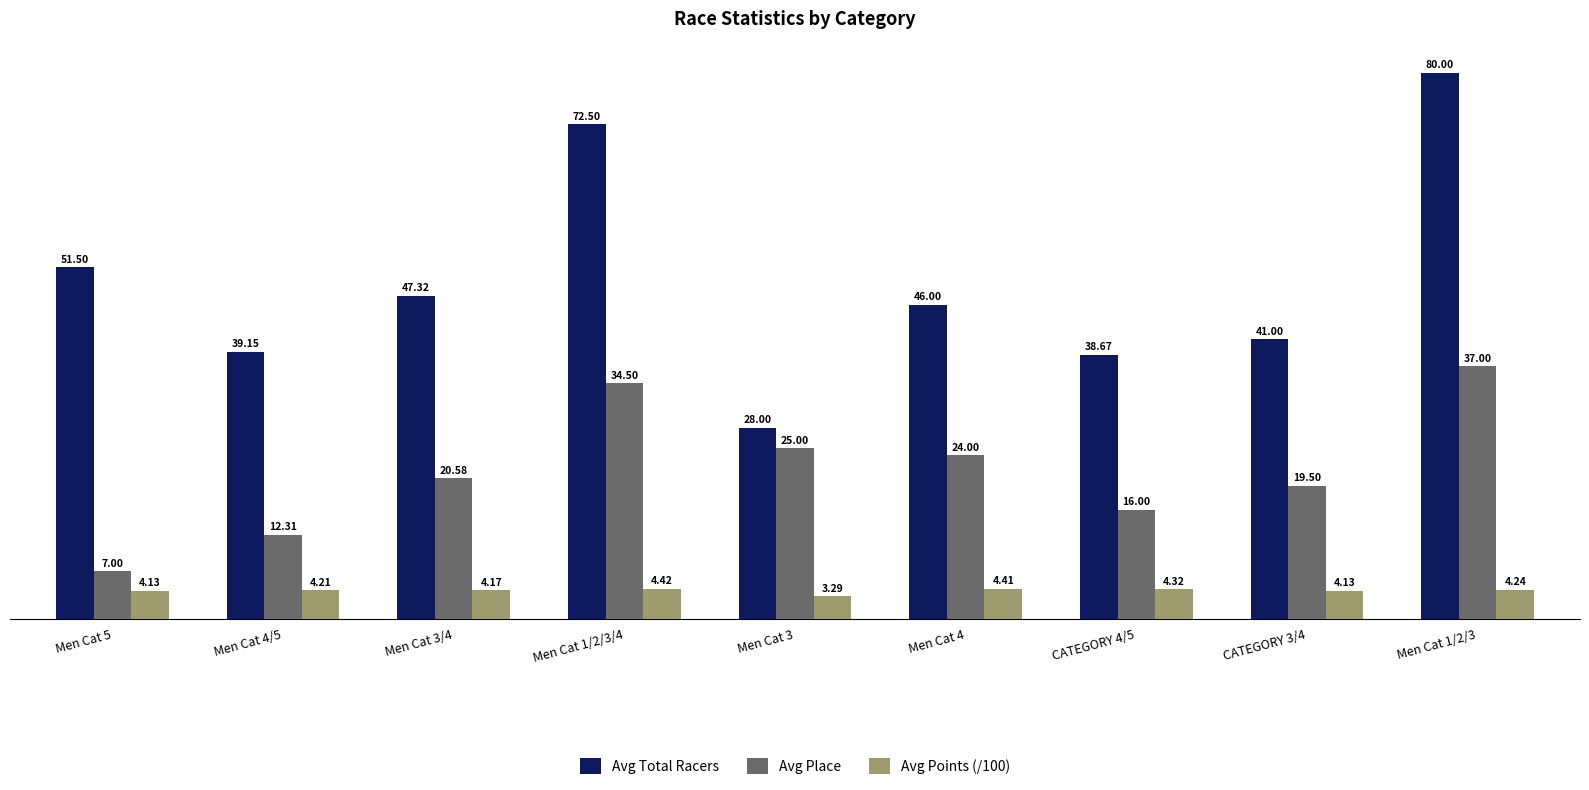

How many values in the Avg Points (/100) series exceed 4?

8